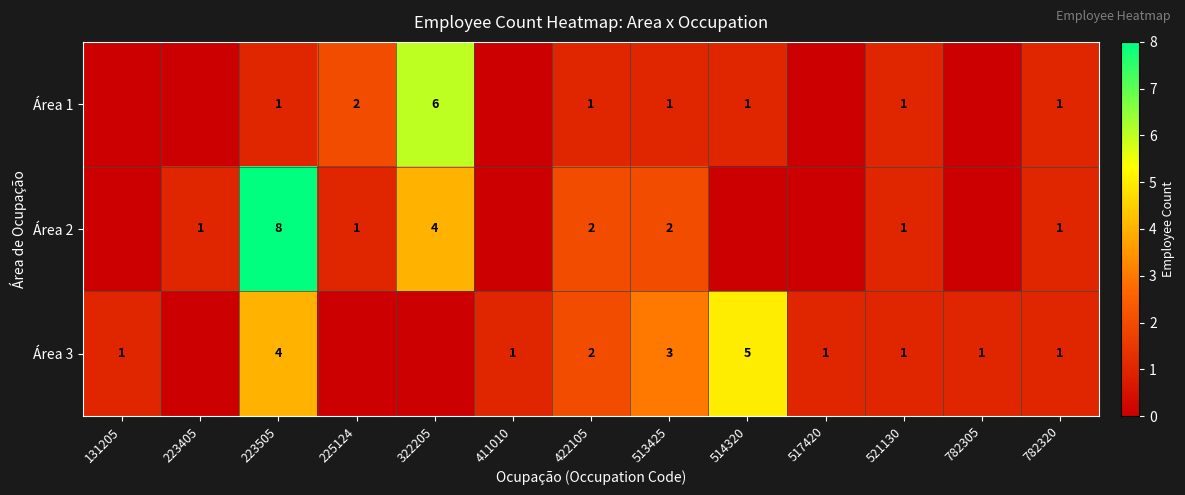

True or false: Área 3 has a value of 2 at 782305.

False